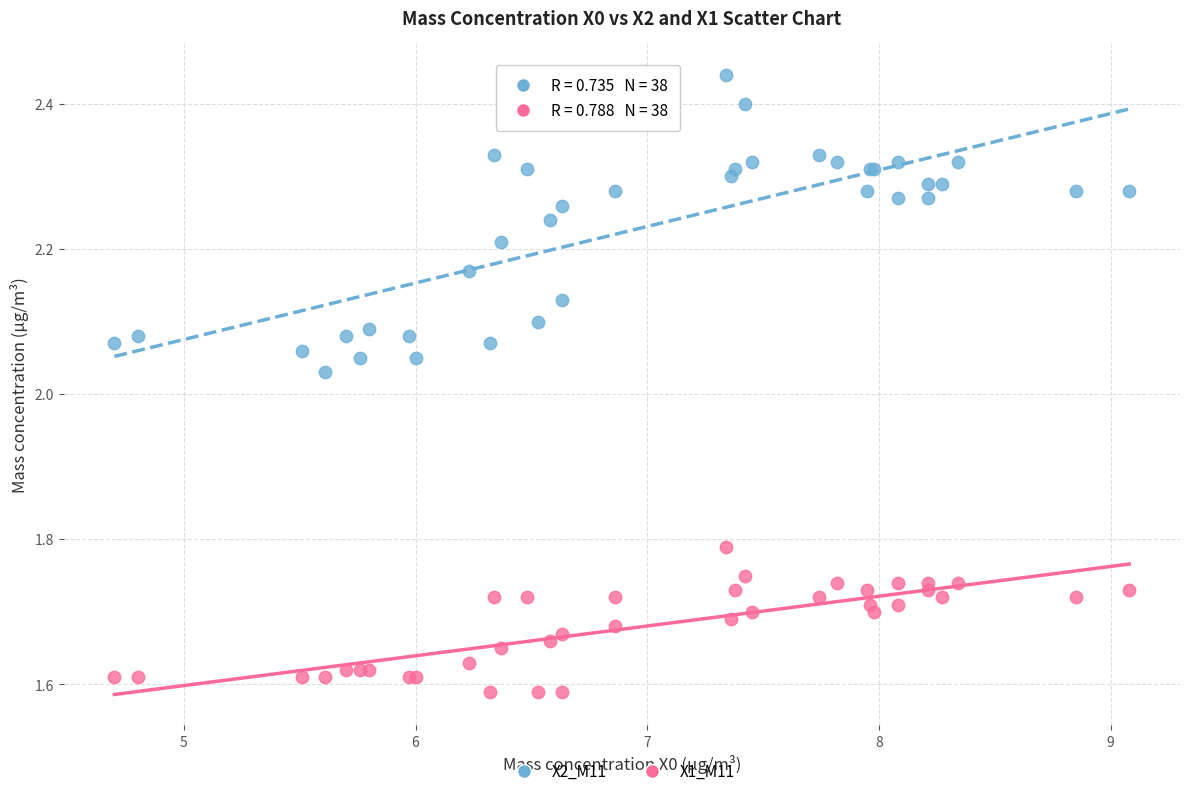

Which series has the largest Y range (max minus min)?

X2_M11